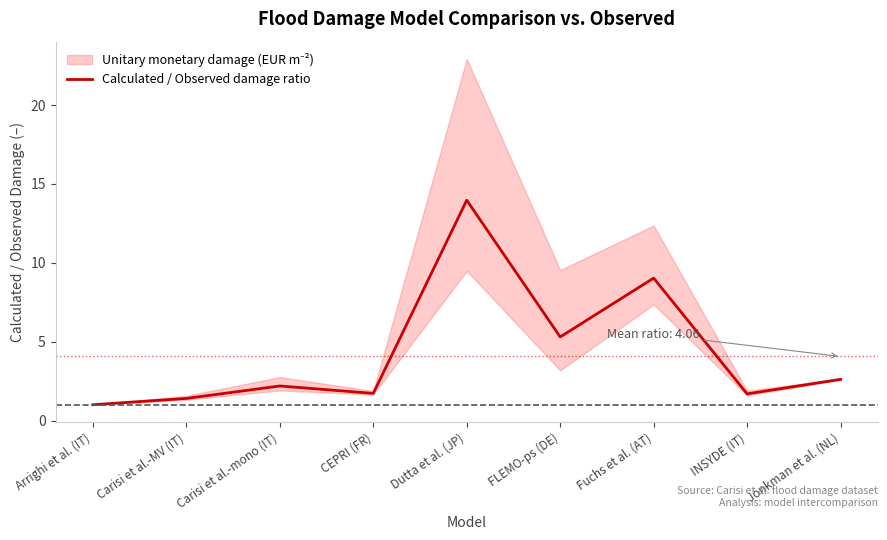

At which category does the chart reach its minimum across all series?

Arrighi et al. (IT)